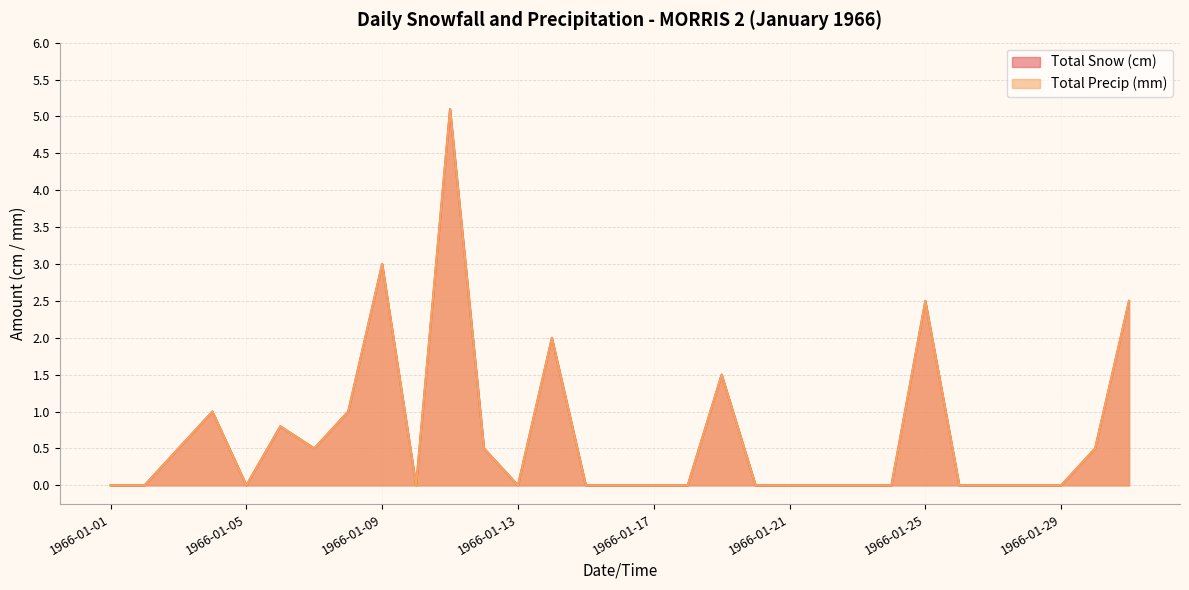

Reading left to right, what are all the values shown in this chart?

Total Snow (cm): 1966-01-01=0.0	1966-01-02=0.0	1966-01-03=0.5	1966-01-04=1.0	1966-01-05=0.0	1966-01-06=0.8	1966-01-07=0.5	1966-01-08=1.0	1966-01-09=3.0	1966-01-10=0.0	1966-01-11=5.1	1966-01-12=0.5	1966-01-13=0.0	1966-01-14=2.0	1966-01-15=0.0	1966-01-16=0.0	1966-01-17=0.0	1966-01-18=0.0	1966-01-19=1.5	1966-01-20=0.0	1966-01-21=0.0	1966-01-22=0.0	1966-01-23=0.0	1966-01-24=0.0	1966-01-25=2.5	1966-01-26=0.0	1966-01-27=0.0	1966-01-28=0.0	1966-01-29=0.0	1966-01-30=0.5	1966-01-31=2.5
Total Precip (mm): 1966-01-01=0.0	1966-01-02=0.0	1966-01-03=0.5	1966-01-04=1.0	1966-01-05=0.0	1966-01-06=0.8	1966-01-07=0.5	1966-01-08=1.0	1966-01-09=3.0	1966-01-10=0.0	1966-01-11=5.1	1966-01-12=0.5	1966-01-13=0.0	1966-01-14=2.0	1966-01-15=0.0	1966-01-16=0.0	1966-01-17=0.0	1966-01-18=0.0	1966-01-19=1.5	1966-01-20=0.0	1966-01-21=0.0	1966-01-22=0.0	1966-01-23=0.0	1966-01-24=0.0	1966-01-25=2.5	1966-01-26=0.0	1966-01-27=0.0	1966-01-28=0.0	1966-01-29=0.0	1966-01-30=0.5	1966-01-31=2.5